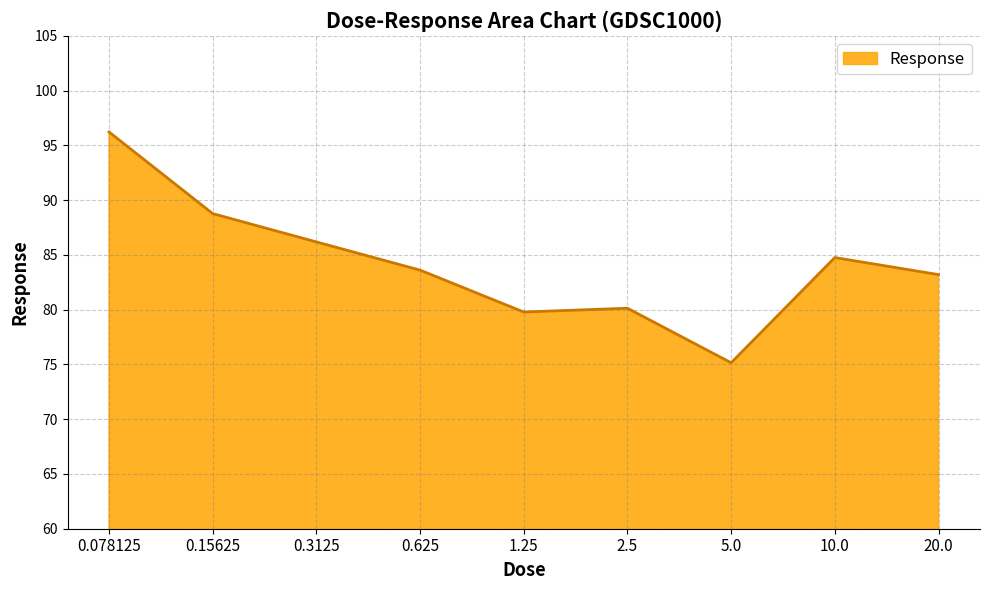

What is the approximate value at 1.25?

79.8